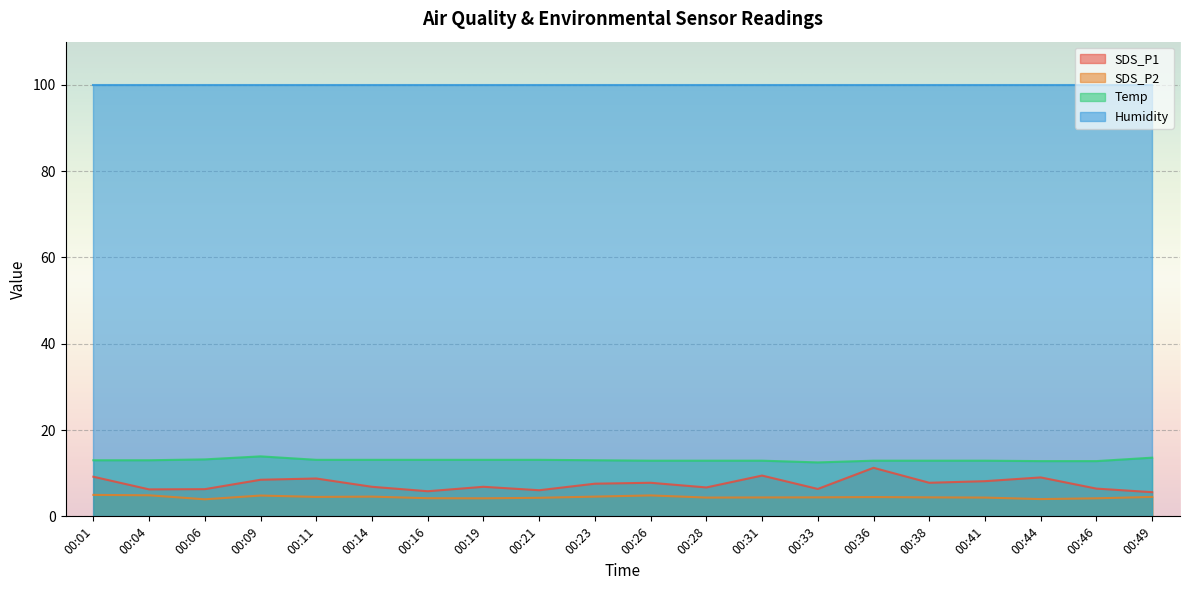

At which label does SDS_P1 reach its peak?

00:36